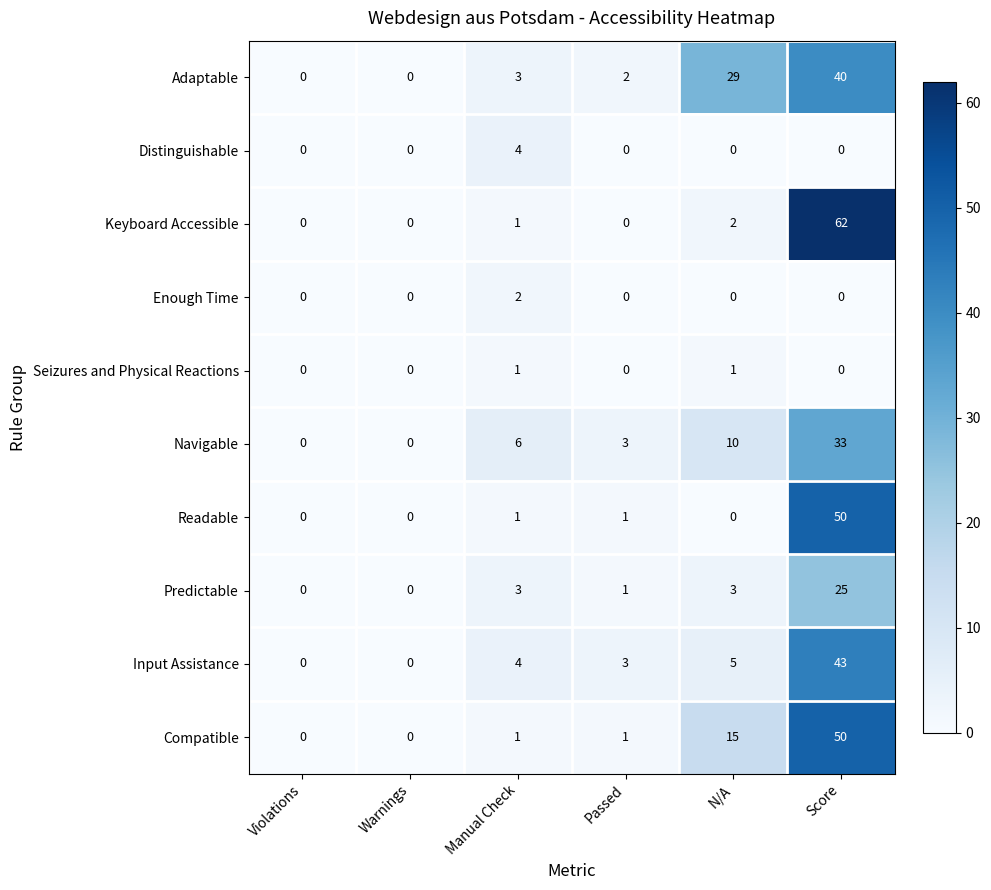

At which category does the chart reach its peak across all series?

Score